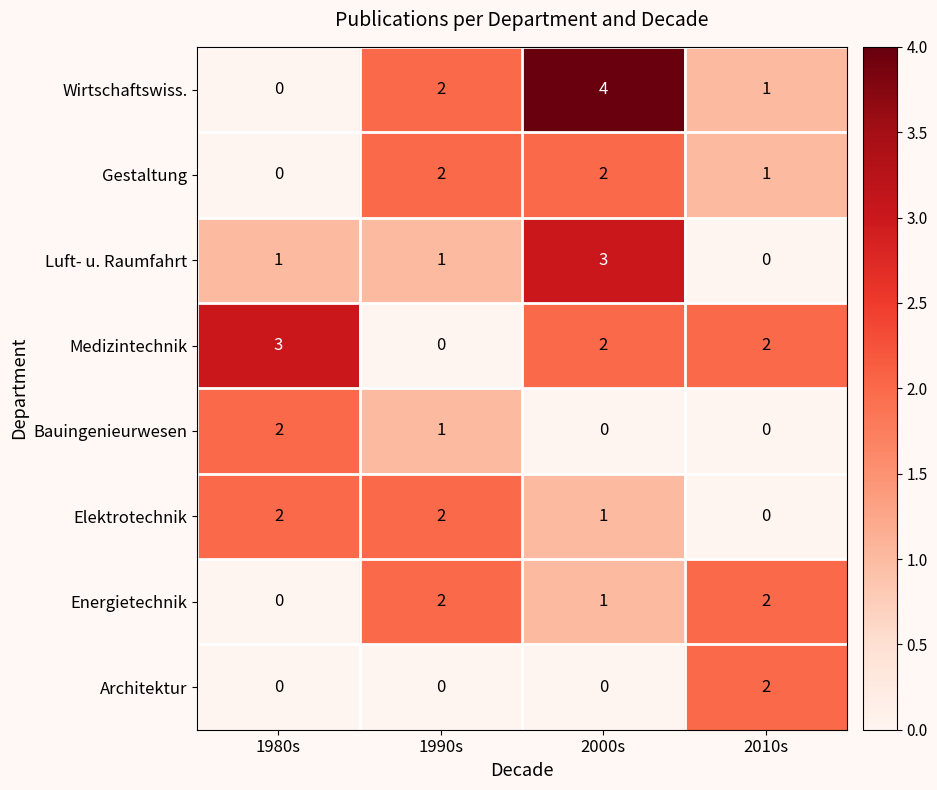

At which label does Architektur reach its peak?

2010s